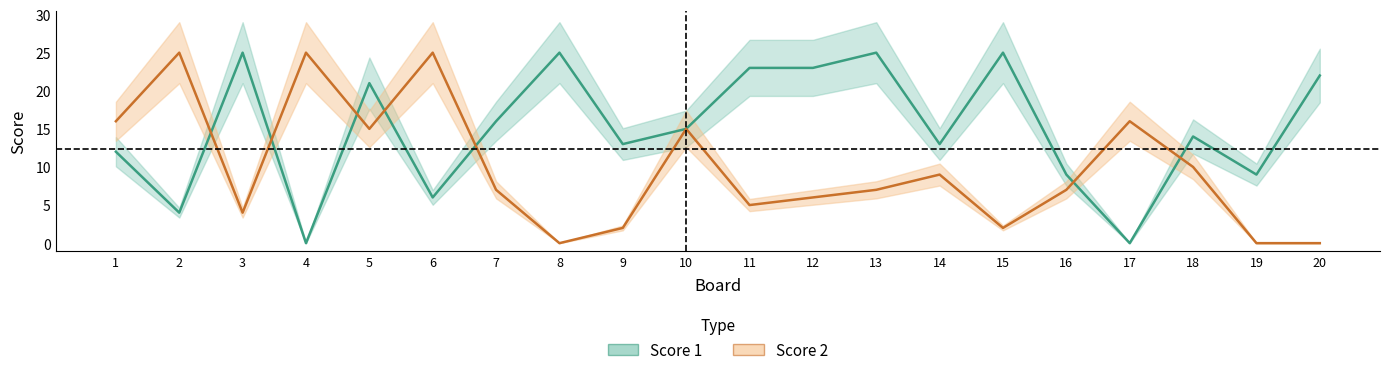

What is the value of the Score 1 point at the 16th from the left?

9